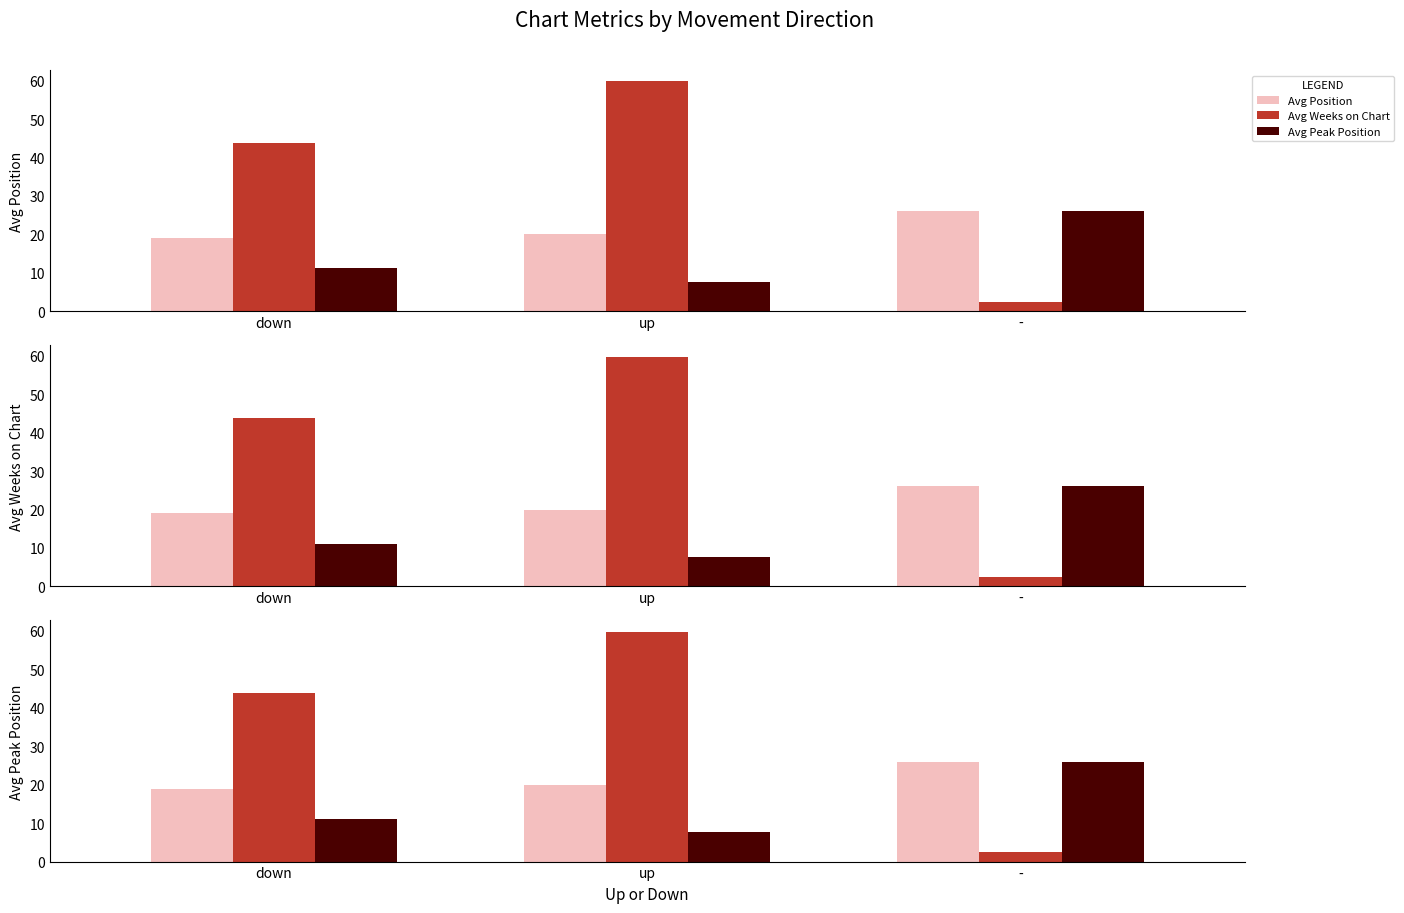

Reading right to left, transcribe all the data shown in this chart.

Avg Position: -=26.0	up=20.0	down=19.0
Avg Weeks on Chart: -=2.5	up=59.8	down=43.9
Avg Peak Position: -=26.0	up=7.6	down=11.1